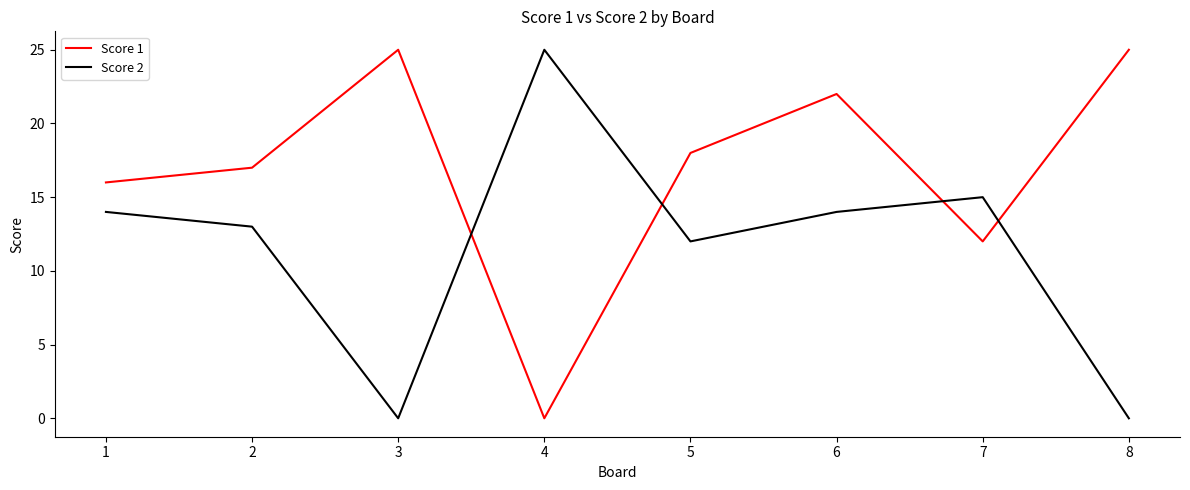

True or false: Score 1 and Score 2 cross at least once.

True